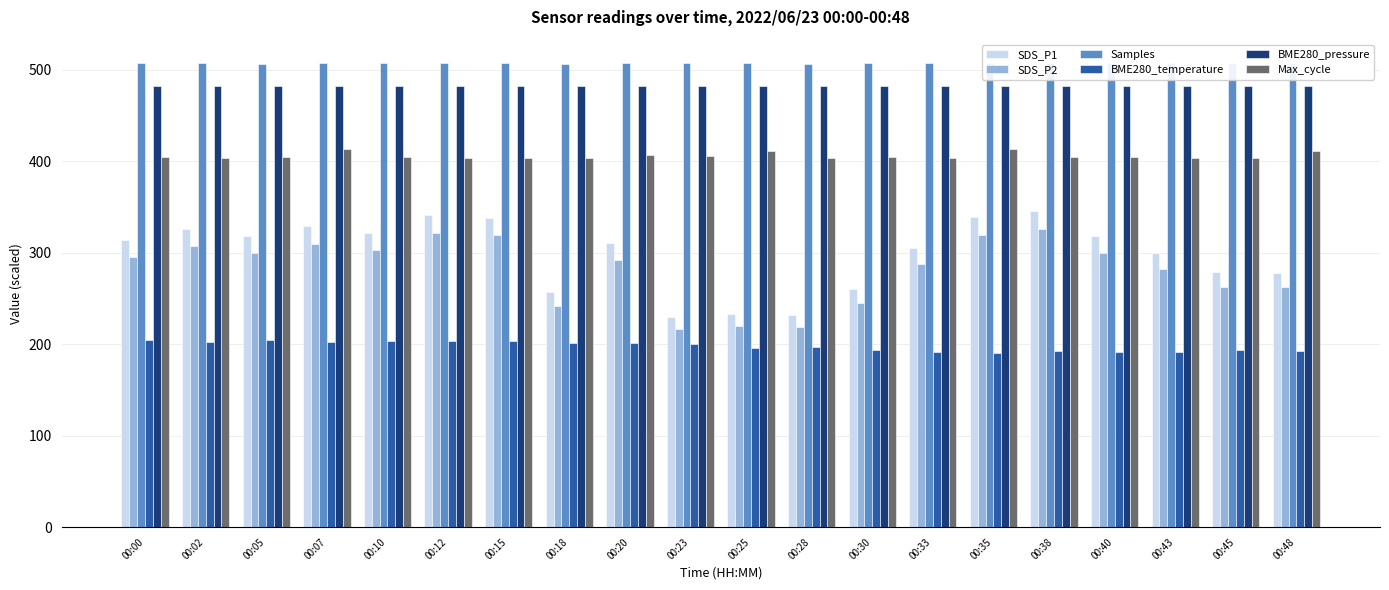

What is the spread (max minus min) of values at 00:30?

314.0